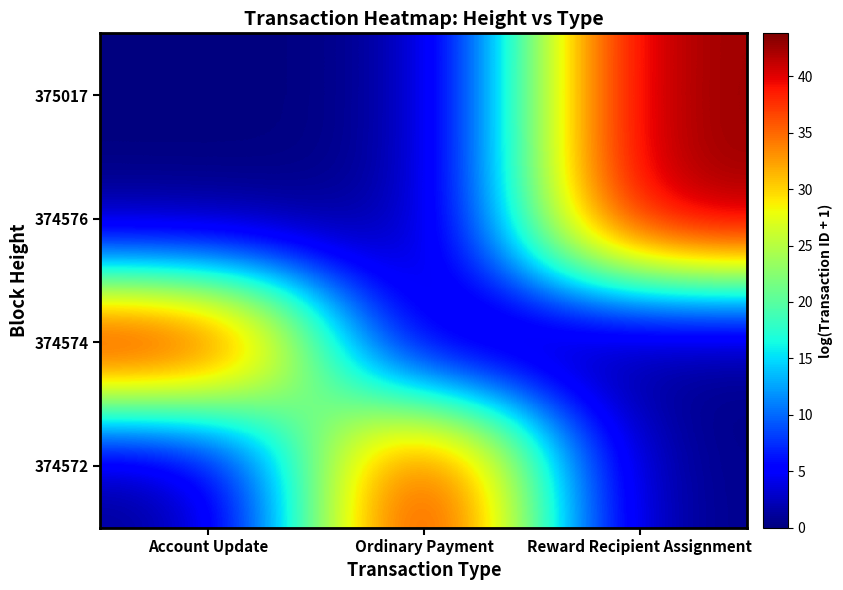

Reading left to right, what are all the values shown in this chart?

374572: Account Update=0.0	Ordinary Payment=43.8	Reward Recipient Assignment=0.0
374574: Account Update=43.3	Ordinary Payment=0.0	Reward Recipient Assignment=0.0
374576: Account Update=0.0	Ordinary Payment=0.0	Reward Recipient Assignment=43.5
375017: Account Update=0.0	Ordinary Payment=0.0	Reward Recipient Assignment=43.2